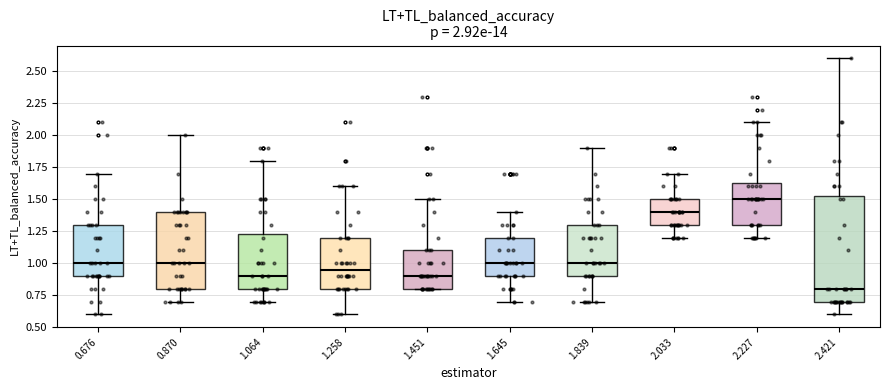

Which box is the tallest, from its lower edge to its upper edge?

2.421